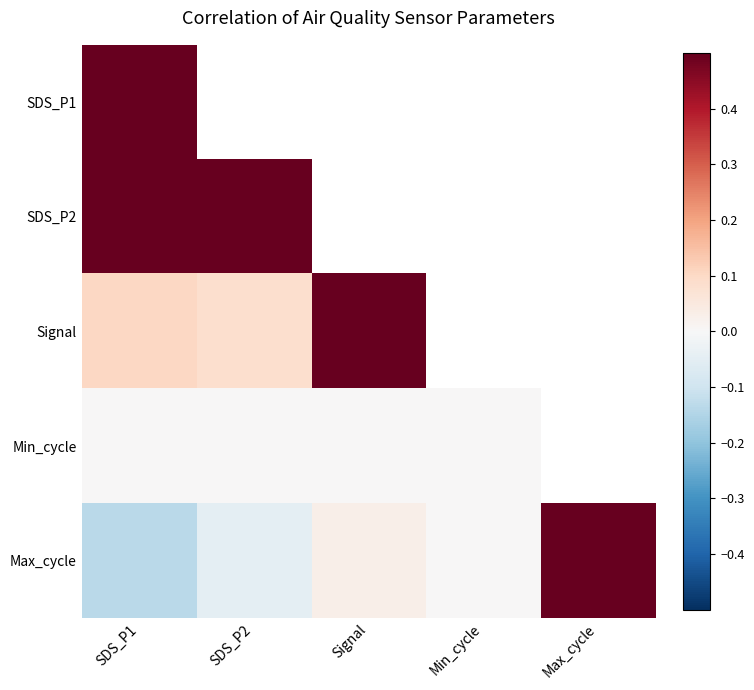

Is the value of SDS_P2 at Min_cycle greater than the value of Max_cycle at Min_cycle?

No